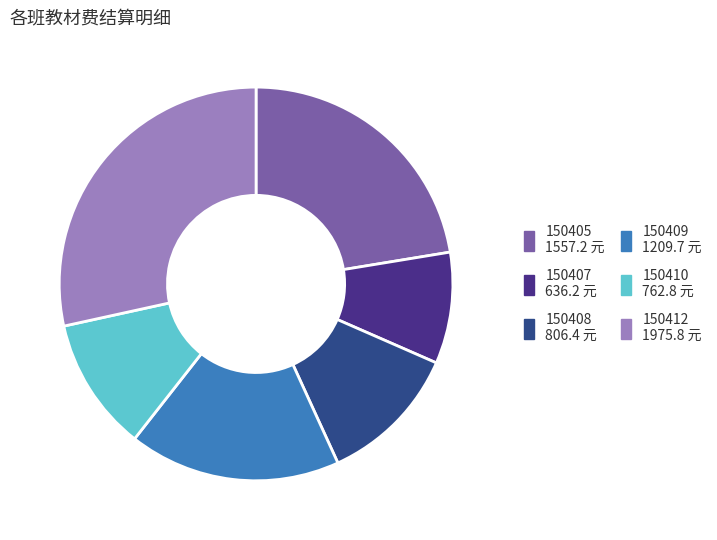

Do 150412 1975.8 元 and 150405 1557.2 元 together represent more than half of the pie?

Yes